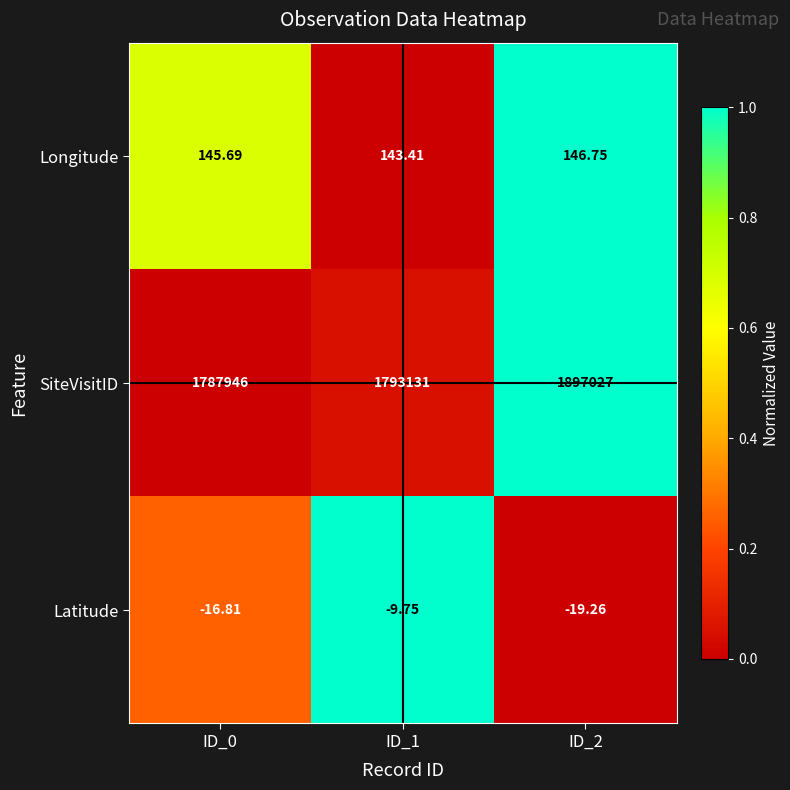

Is the value of Longitude at ID_0 greater than the value of Latitude at ID_2?

Yes